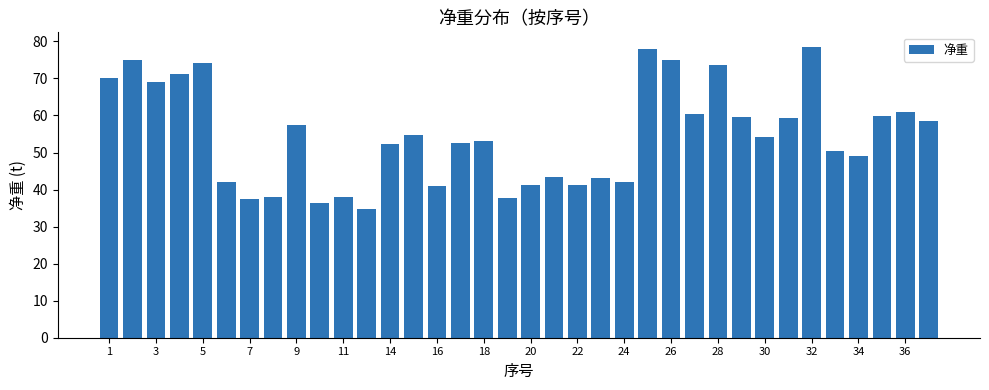

What is the difference between the maximum and second lowest values?

42.2